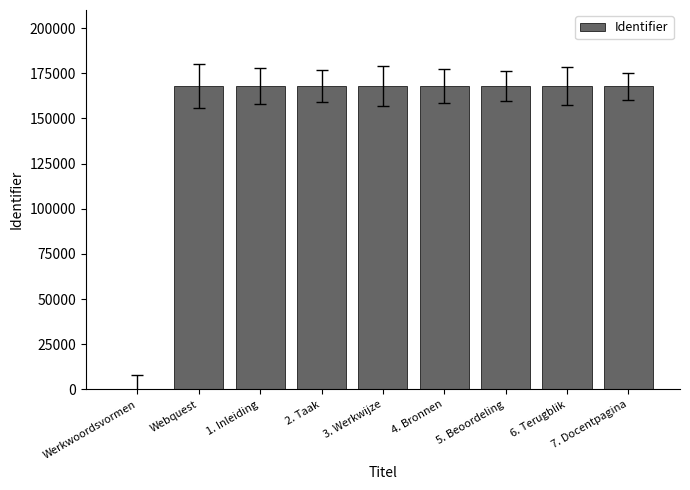

What is the greatest value displayed?

167890